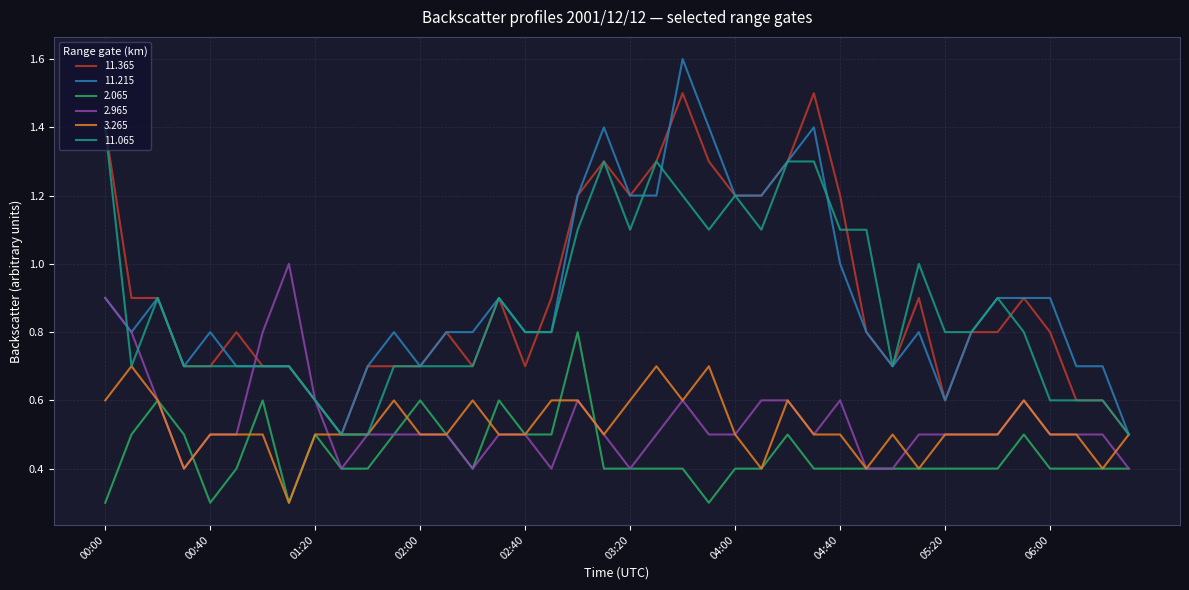

Rank the series by their maximum value, from lowest to highest.

3.265, 2.065, 2.965, 11.065, 11.365, 11.215